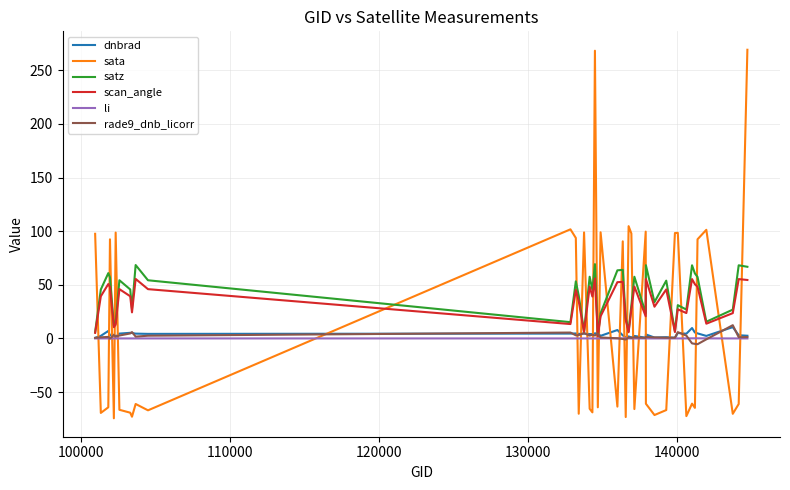

In scan_angle, how many points are lower than both neighbors (excluding endpoints)?

12